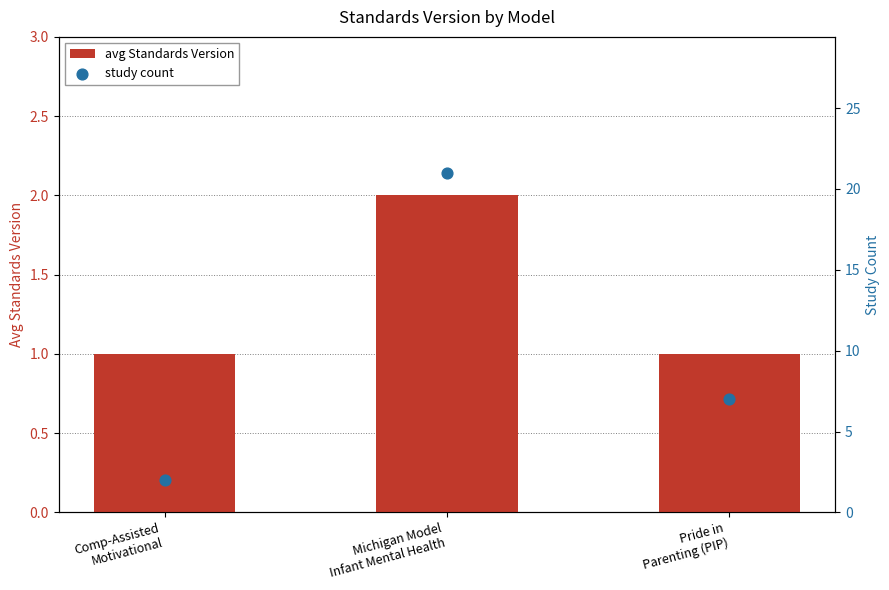

What is the total value across all series at Pride in
Parenting (PIP)?

8